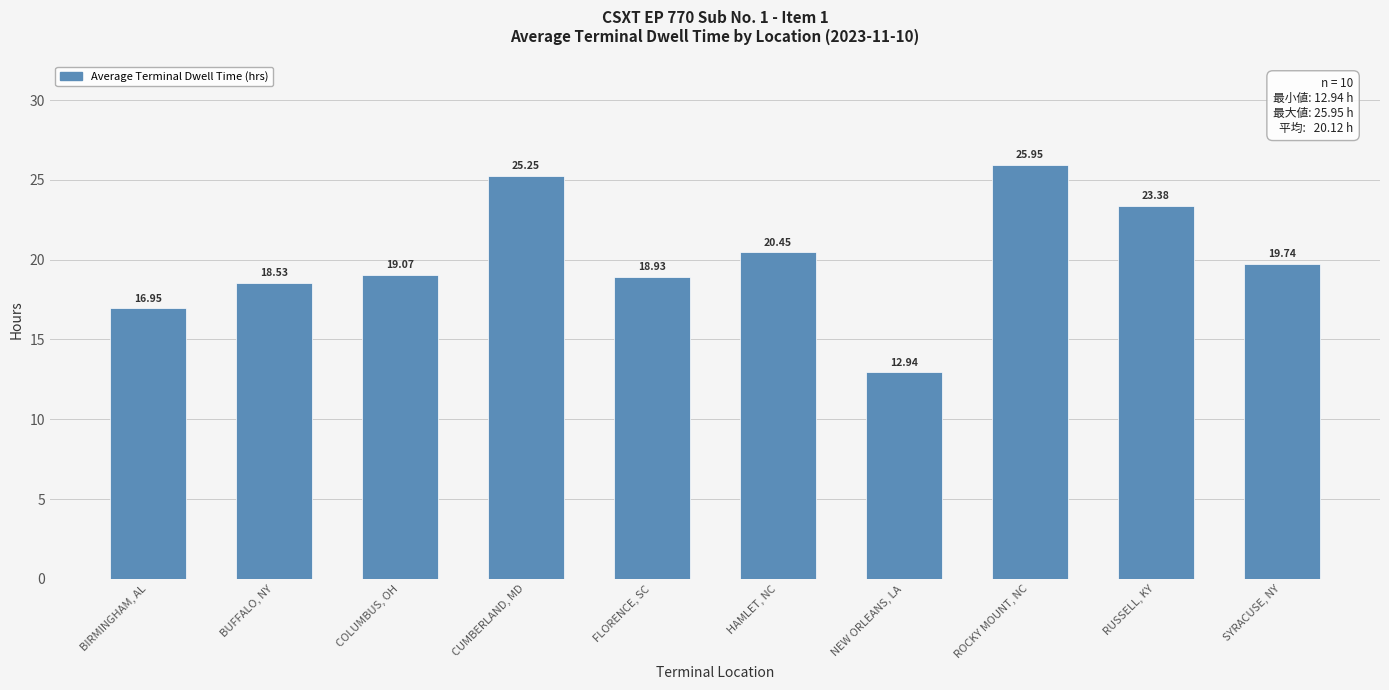

Which label corresponds to the largest value in the chart?

ROCKY MOUNT, NC